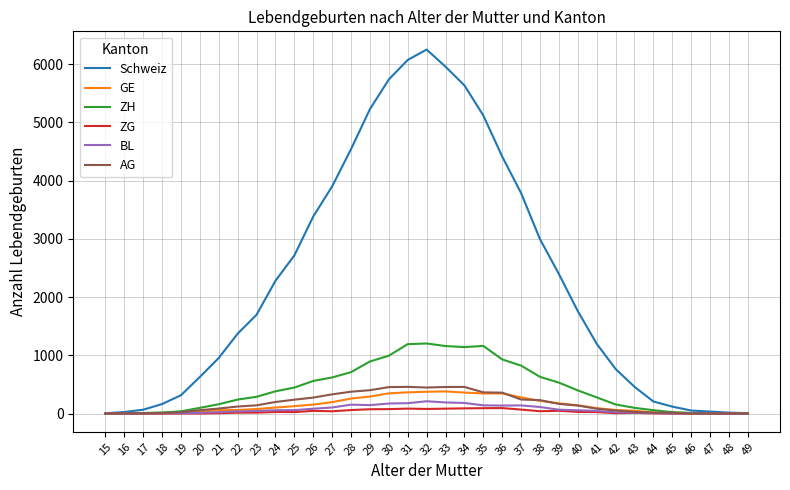

Is the value of AG at 33 greater than the value of GE at 24?

Yes